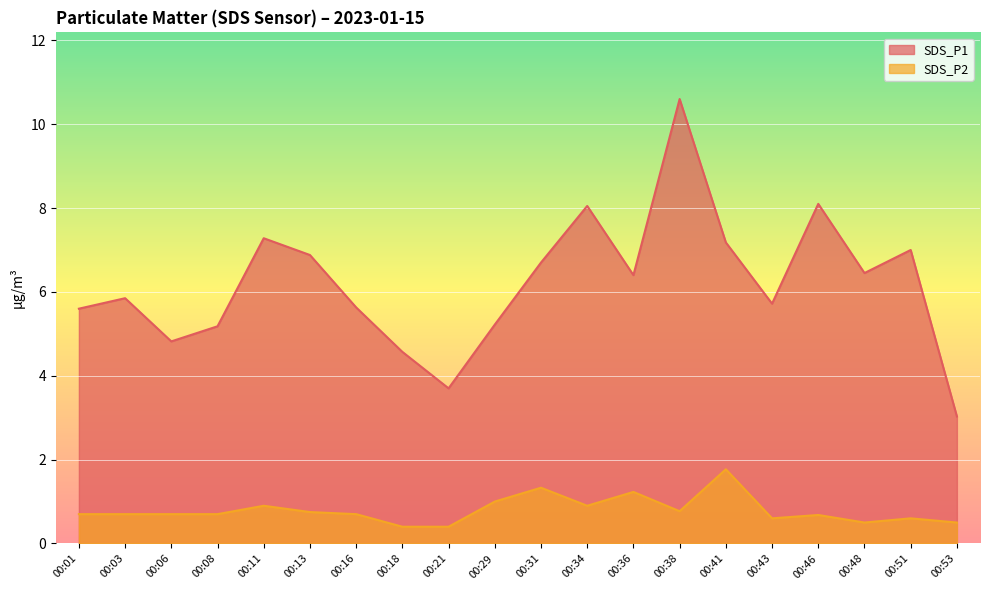

List the series in order of their peak value, lowest first.

SDS_P2, SDS_P1